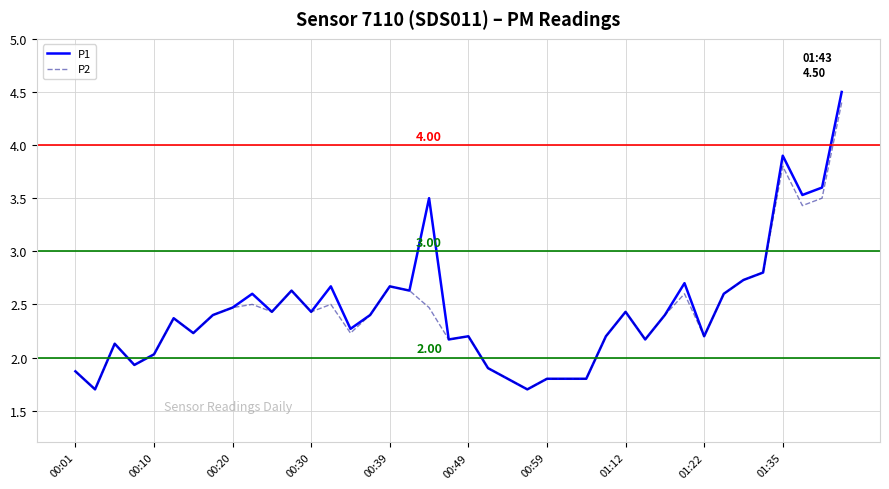

Which series has the largest range (max minus min)?

P1